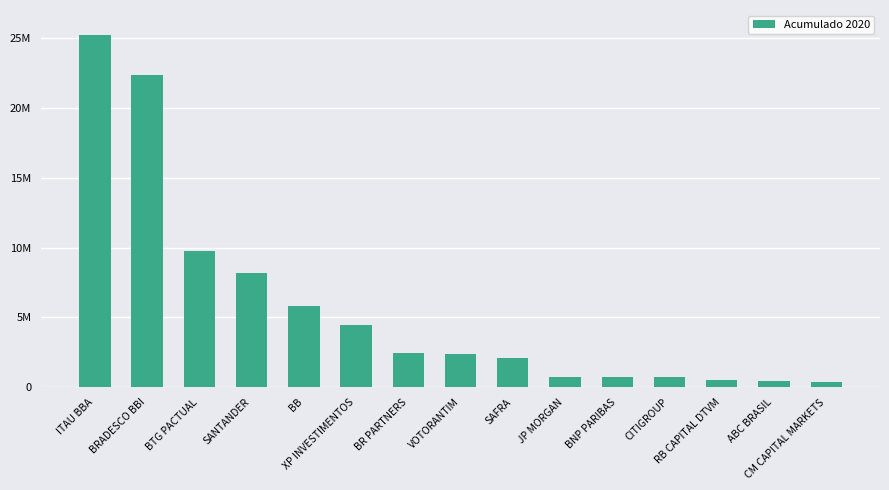

Are the bars horizontal?

No